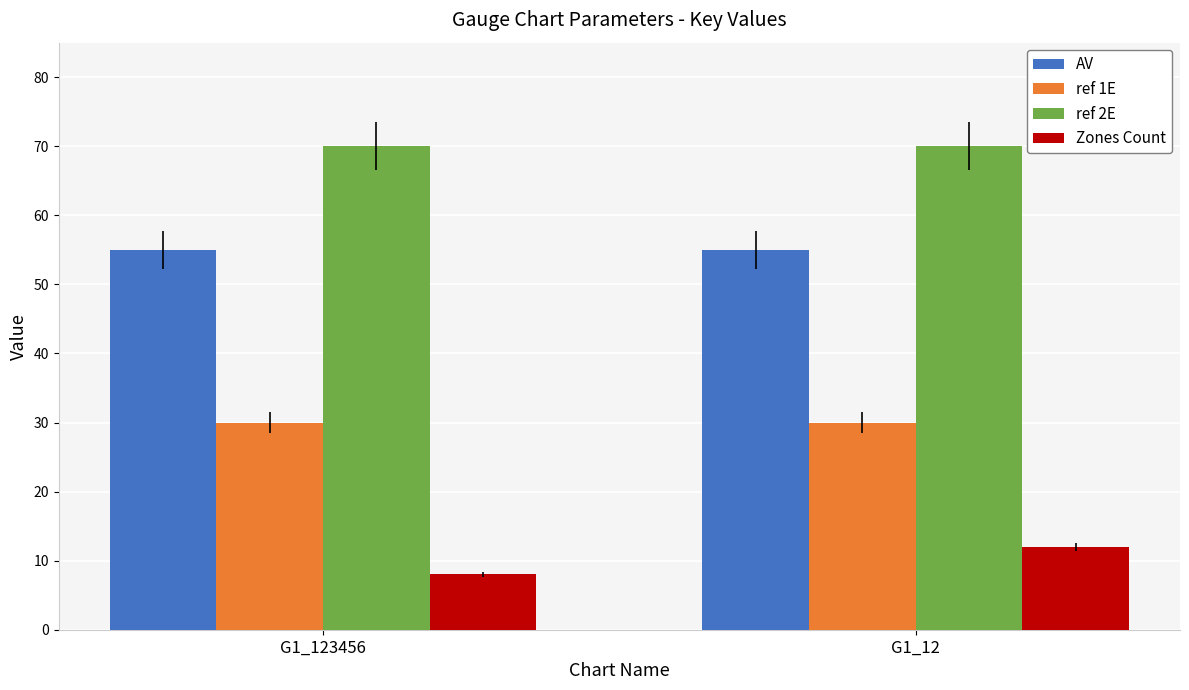

Reading left to right, list all the values displayed in this chart.

AV: G1_123456=55	G1_12=55
ref 1E: G1_123456=30	G1_12=30
ref 2E: G1_123456=70	G1_12=70
Zones Count: G1_123456=8	G1_12=12